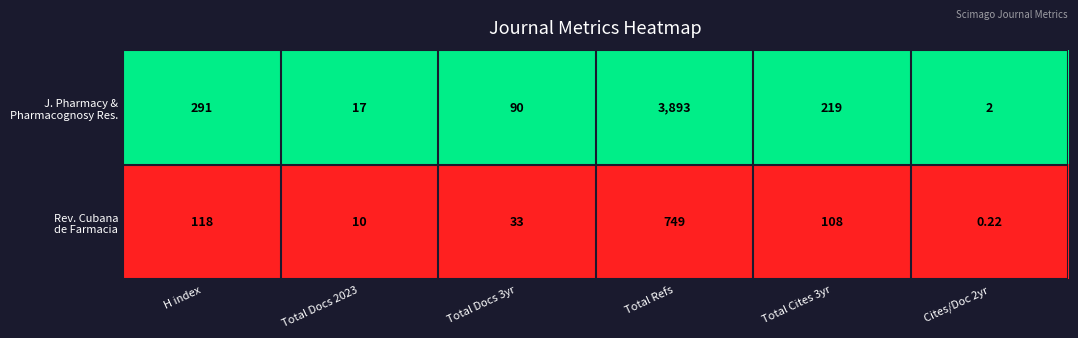

At which category does the chart reach its peak across all series?

Total Refs